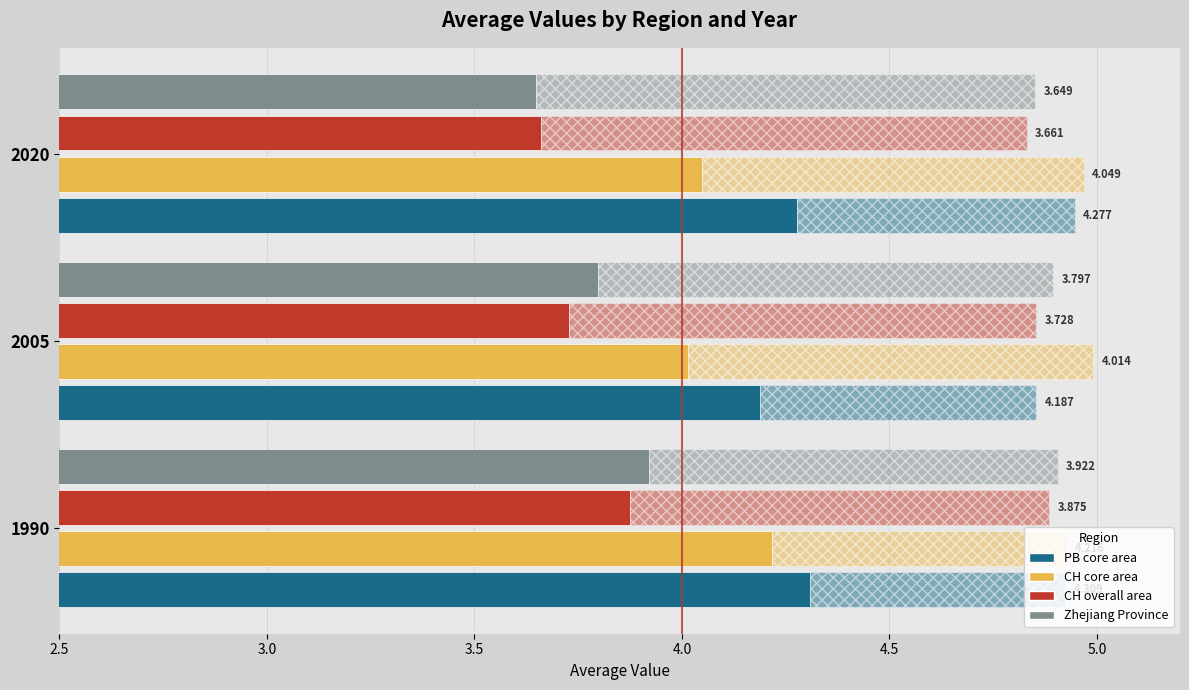

Are the bars horizontal?

Yes